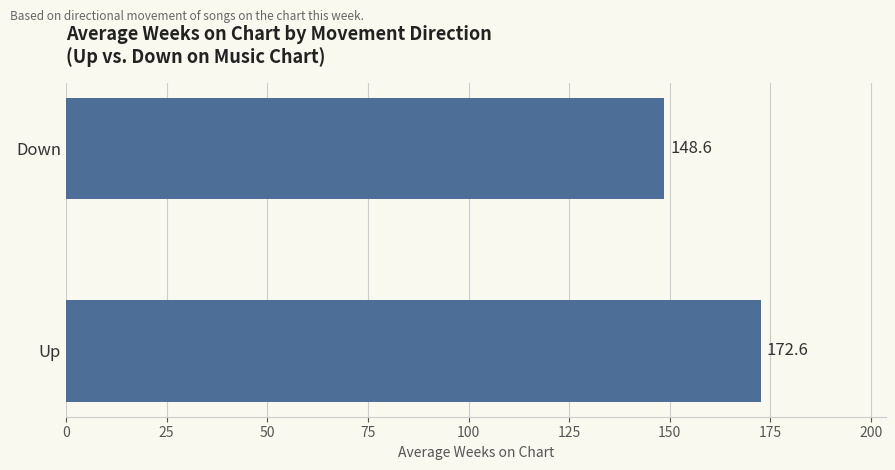

Are the bars horizontal?

Yes